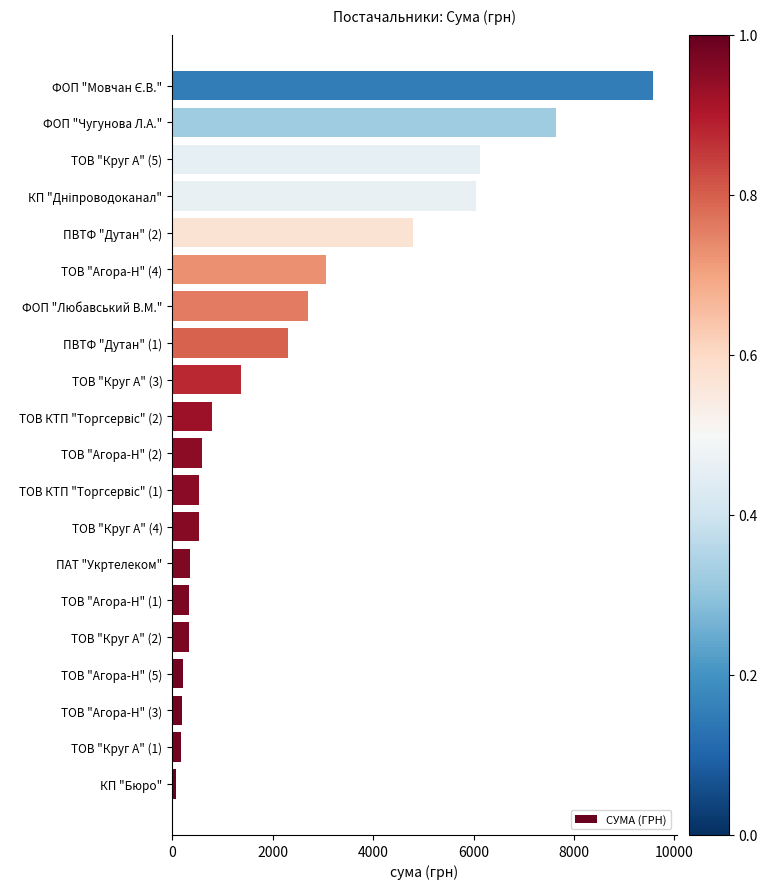

Is it true that the value at ТОВ "Агора-Н" (3) is 202.4?

True